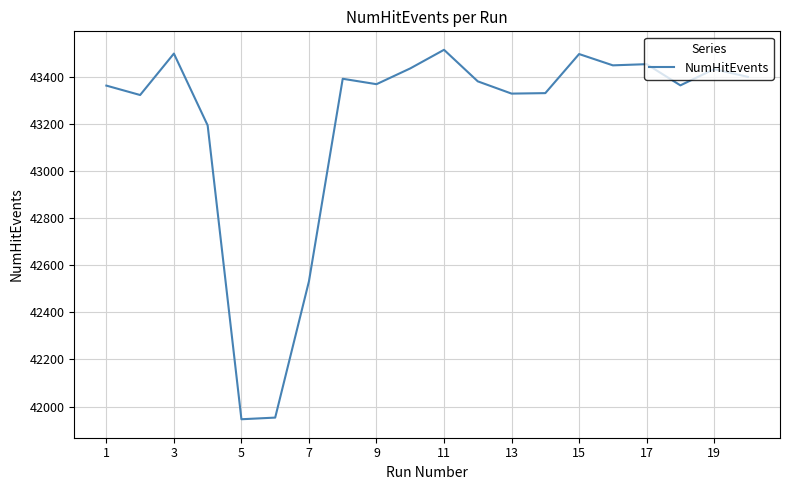

What is the maximum value shown in the chart?

43515